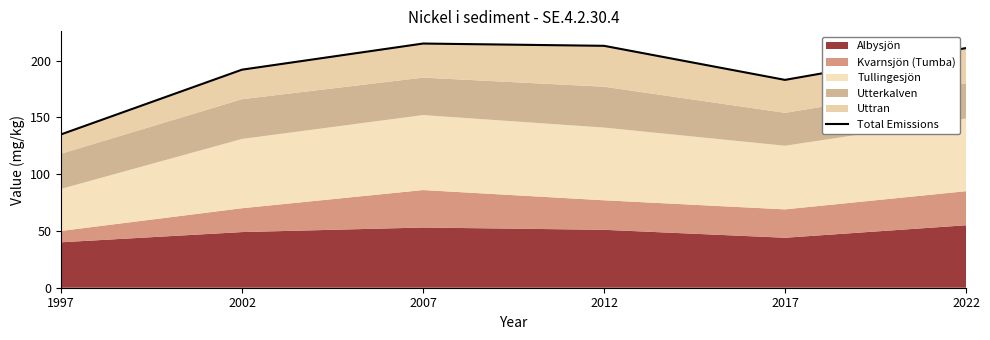

Rank the categories by value from lowest to highest.

1997, 2017, 2002, 2022, 2012, 2007